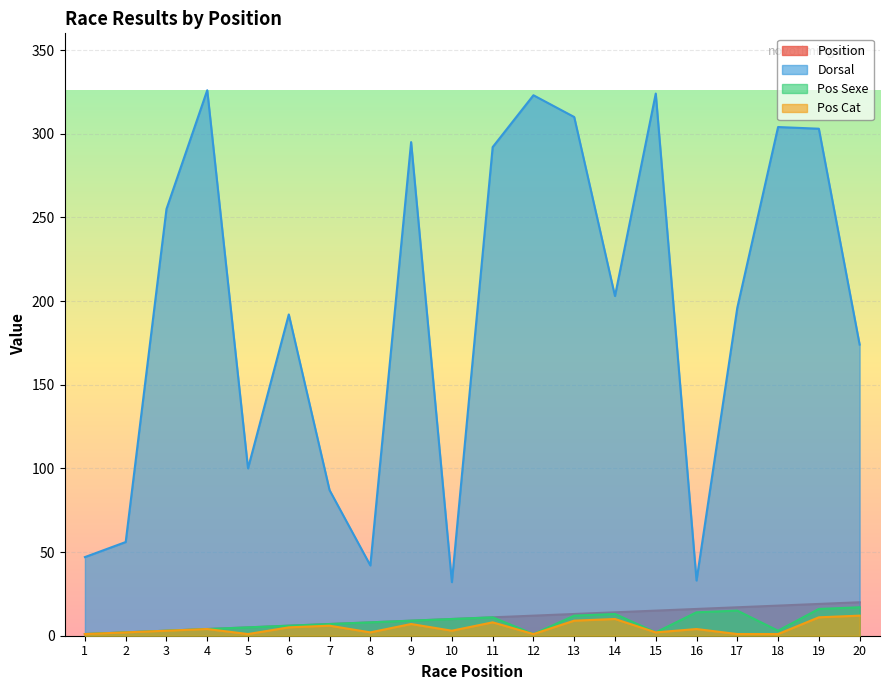

At which category does Pos Sexe reach its first local peak?

11